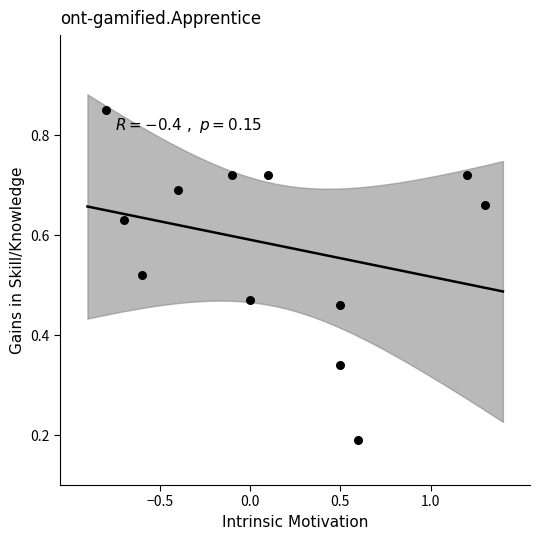

What is the range of X values (max minus min)?

2.1